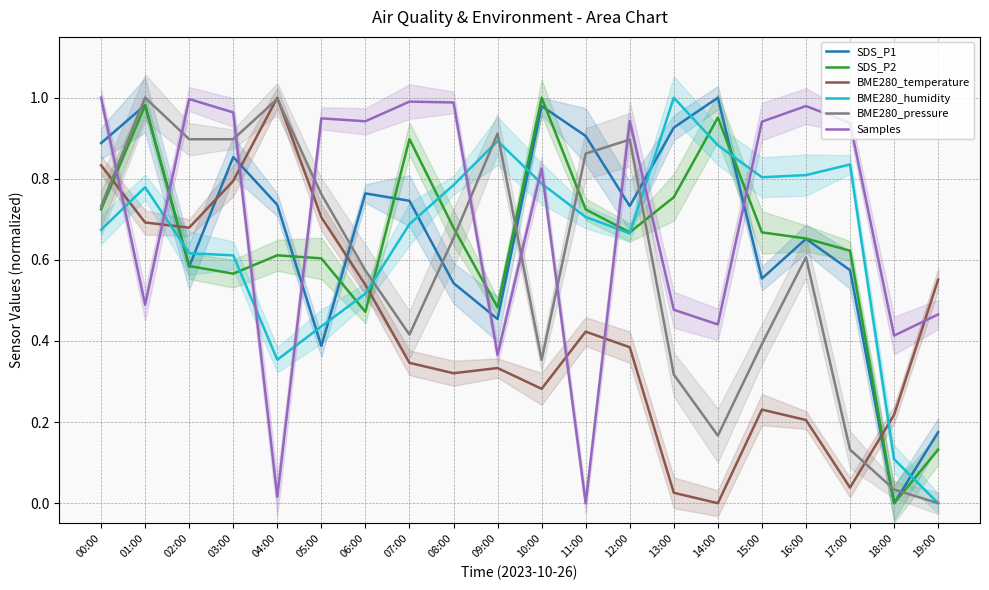

What is the maximum value shown in the chart?

1.0